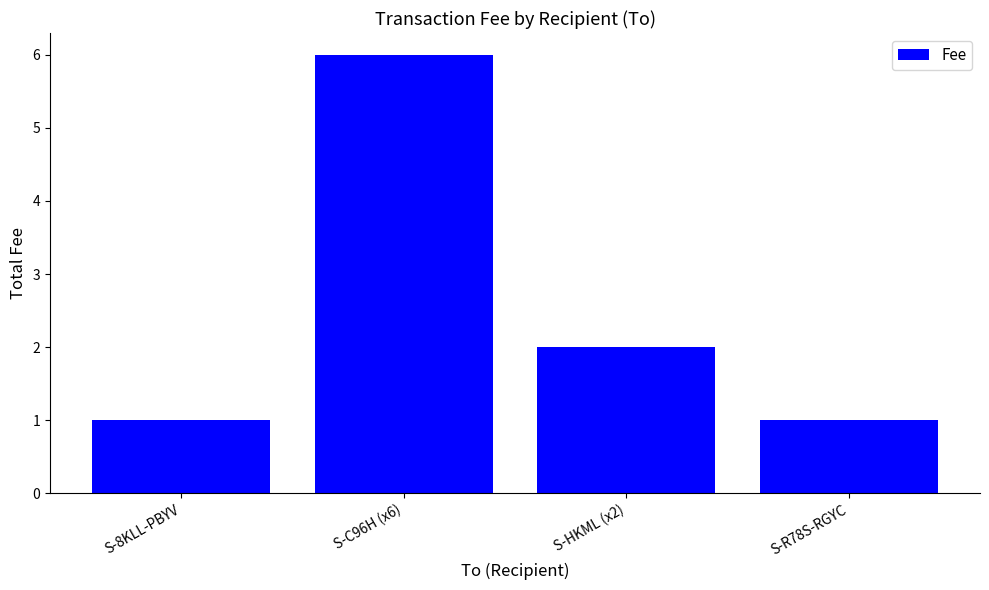

Which category has the highest value across all series?

S-C96H (x6)